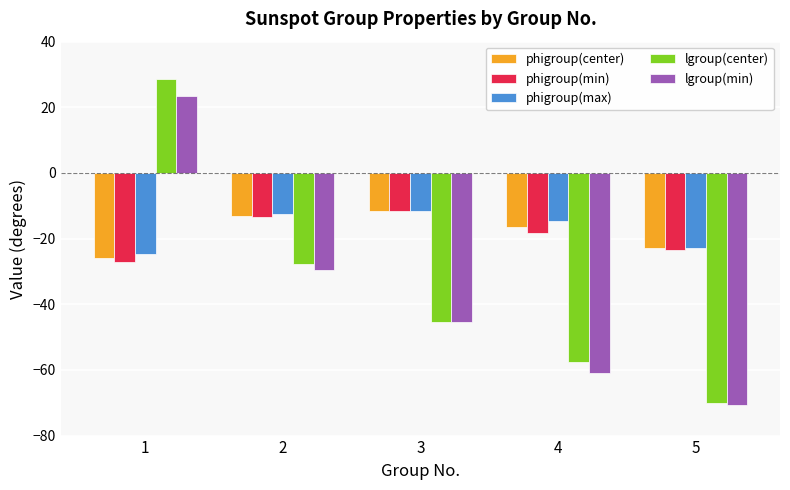

Which series has the widest spread of values?

lgroup(center)